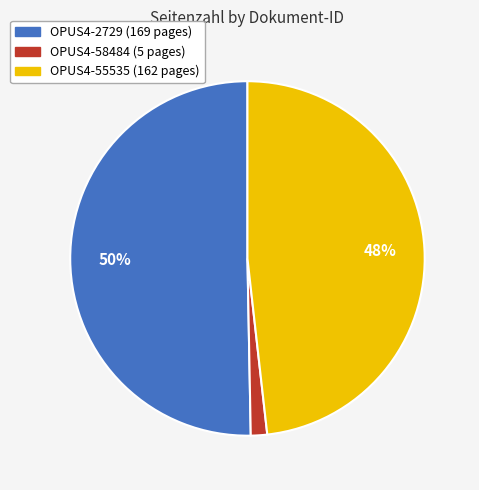

Which has a higher value, OPUS4-55535 or OPUS4-2729?

OPUS4-2729